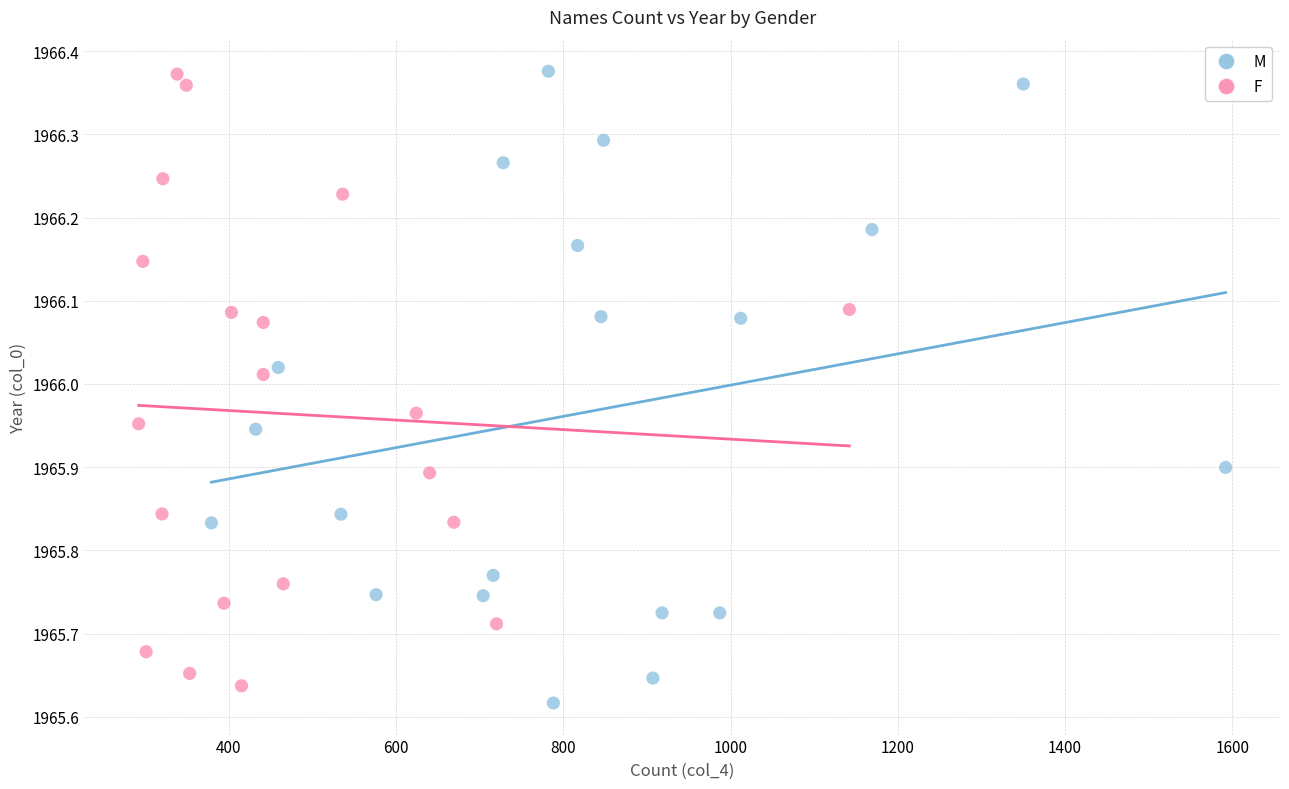

What are all the series names shown in the legend?

M, F